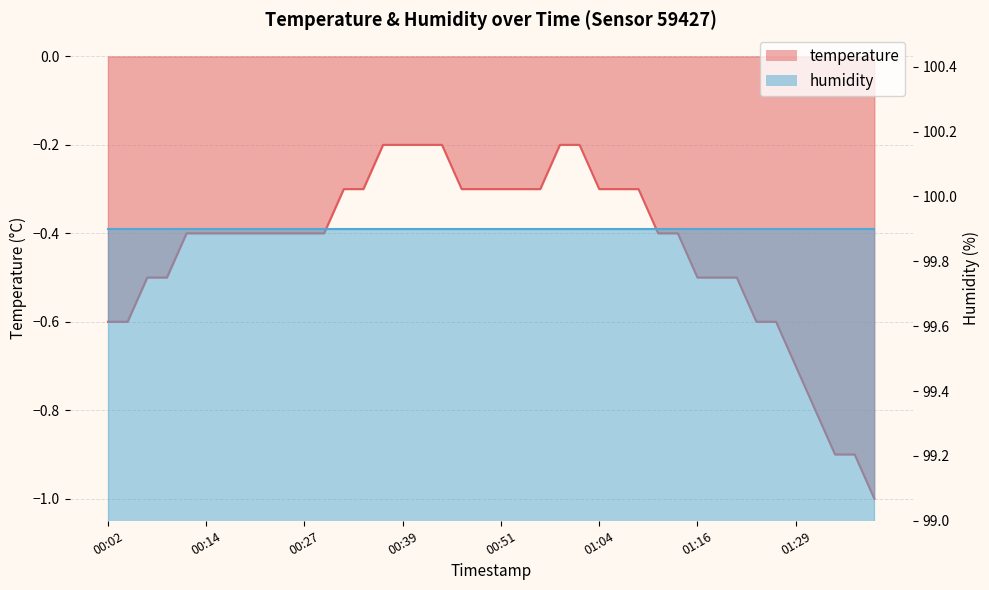

What is the value of the 20th point from the left?

-0.3